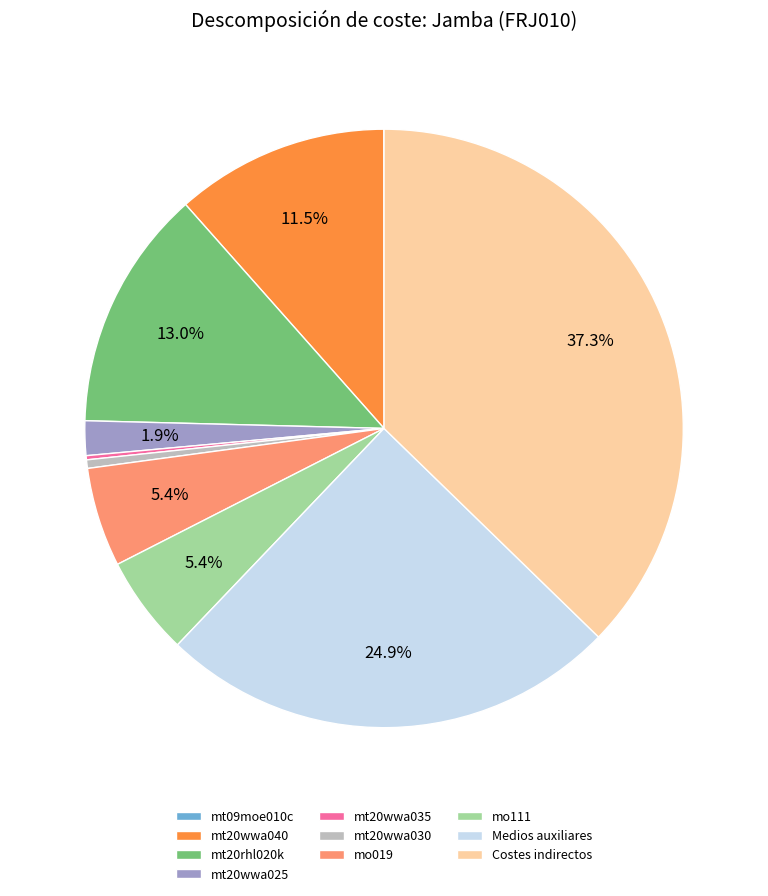

Is there a majority slice in this chart?

No